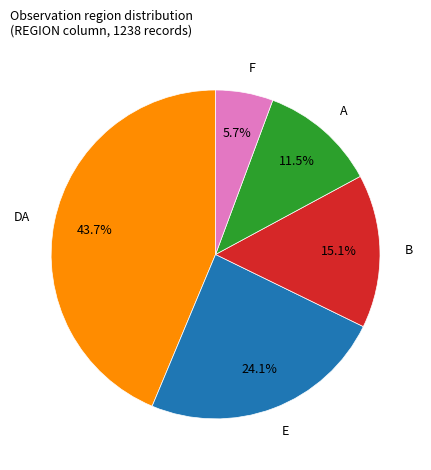

To the nearest percent, what is the average slice percentage?

20%